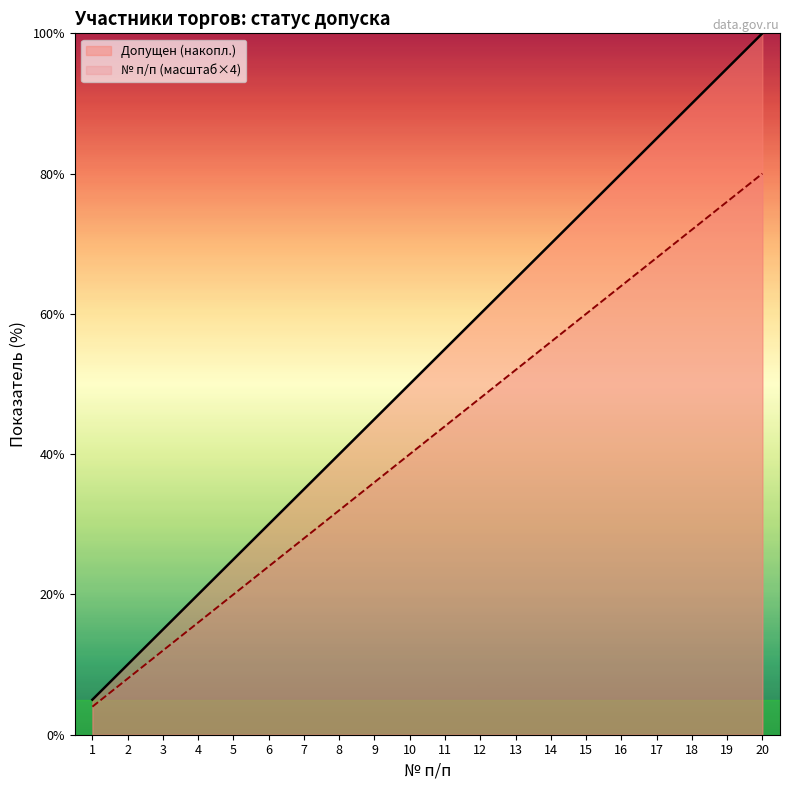

List the series in order of their overall mean, highest first.

Допущен (накопл.), № п/п (масштаб×4)